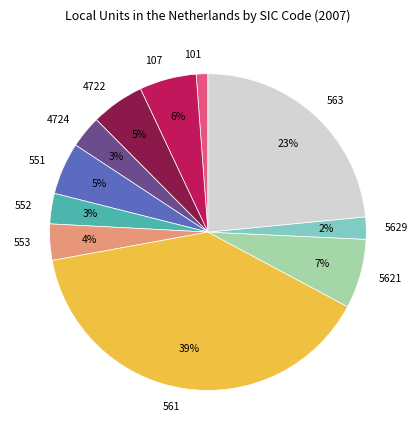

What is the smallest slice in the pie chart?

101